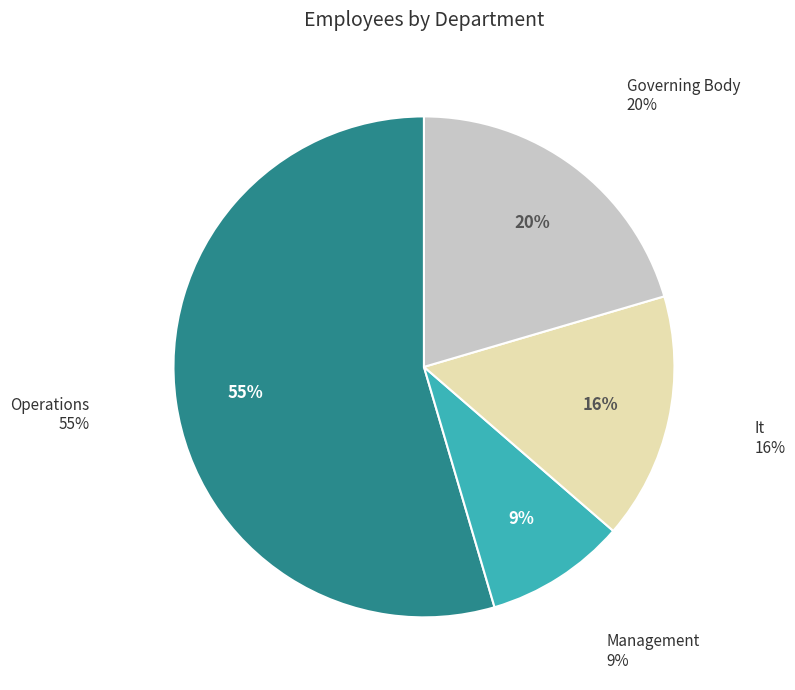

Does any single category account for the majority?

Yes